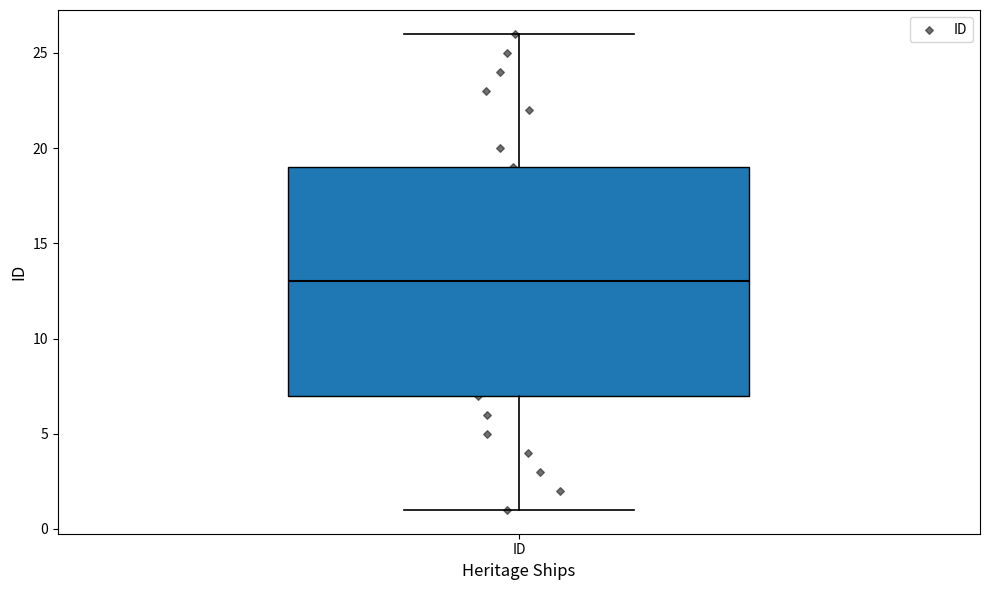

Read this box plot against the y-axis: the position of the median line, the range covered by the box, and the ends of both whiskers. The values are not printed on the chart, so give them approximately, as read against the axis.

median 13, box 7 to 19, whiskers 1 to 26